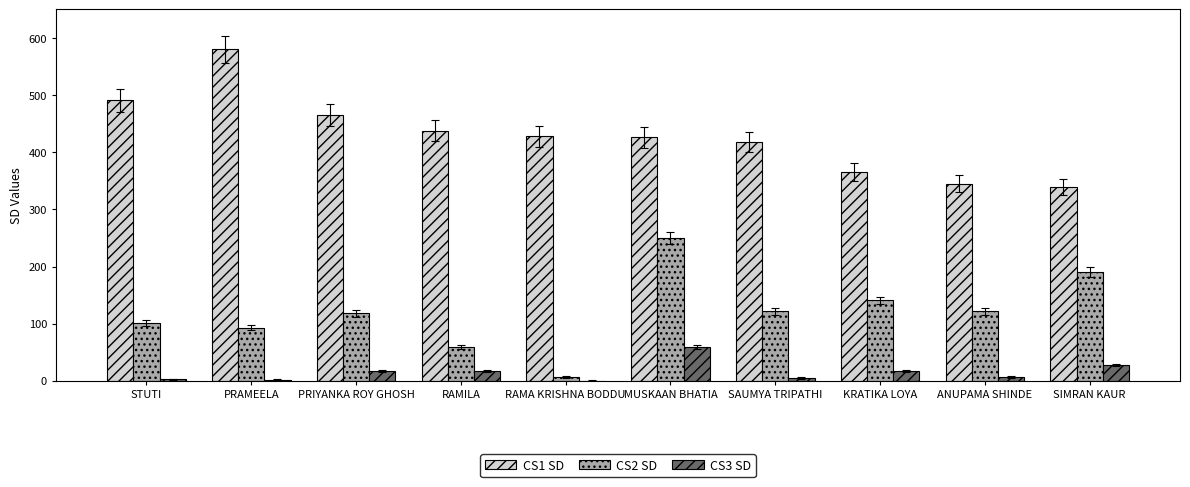

Is the value of CS2 SD at PRIYANKA ROY GHOSH greater than the value of CS3 SD at ANUPAMA SHINDE?

Yes